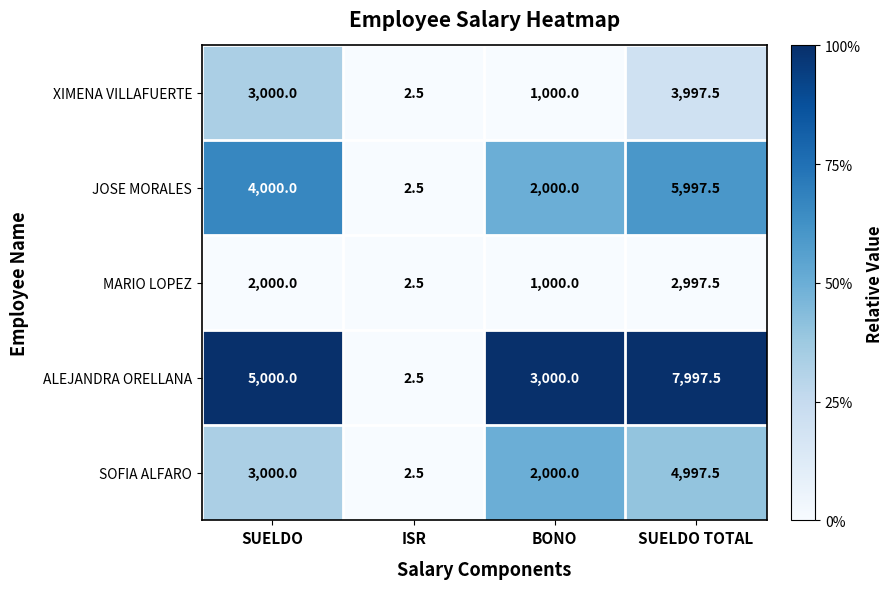

Which category has the lowest value across all series?

ISR